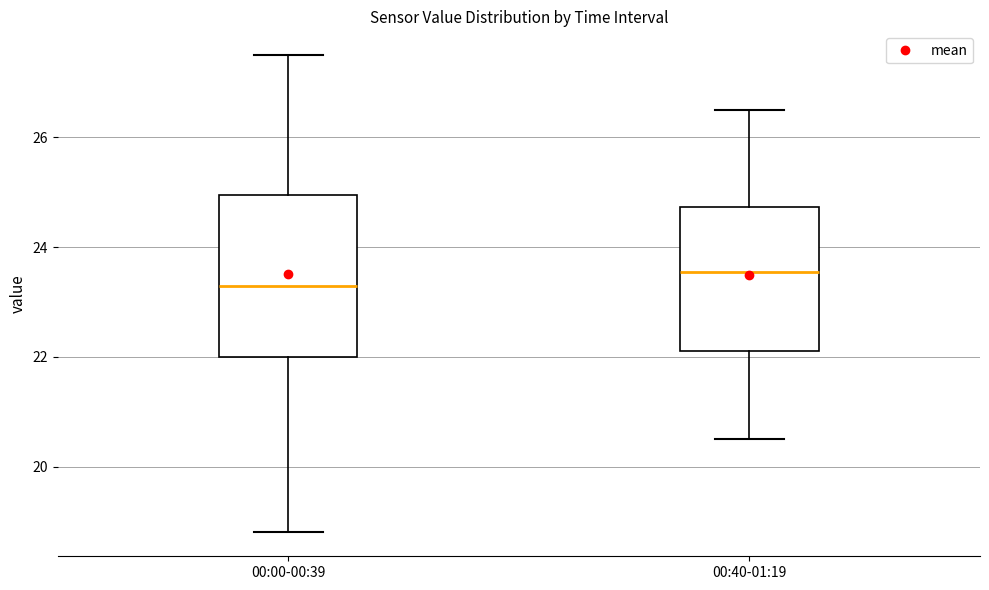

Which box has the lowest median line?

00:00-00:39